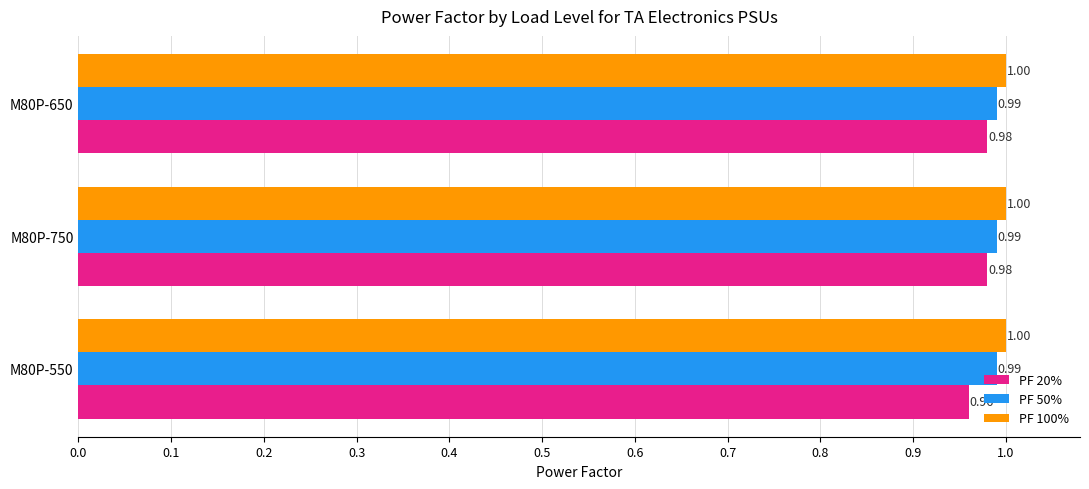

What is the average value of the PF 100% series?

1.0